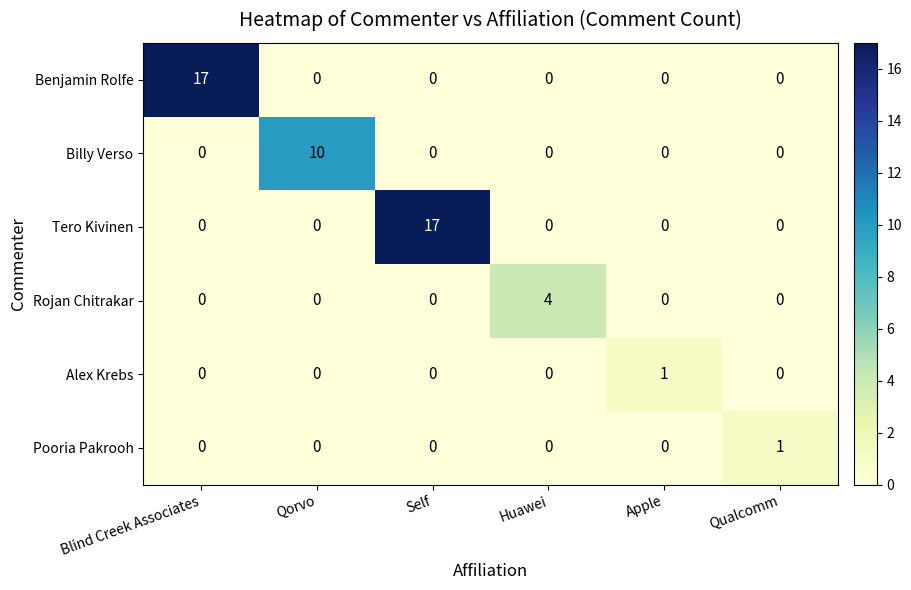

What is the difference between the maximum and minimum values in the Tero Kivinen series?

17